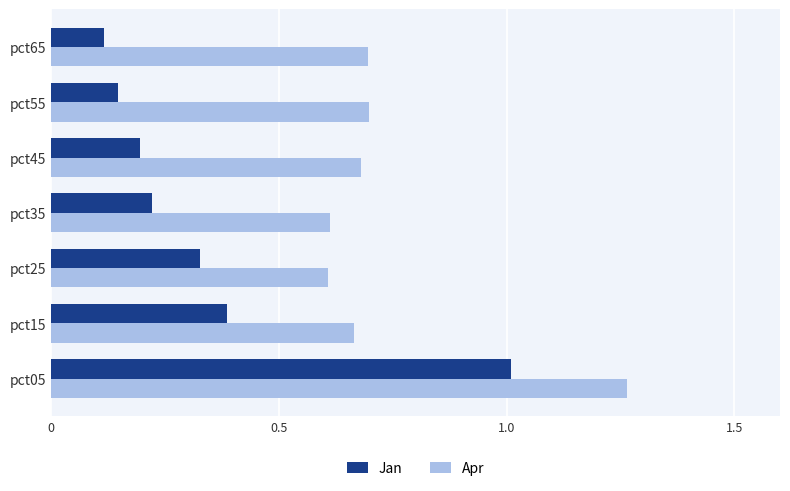

Which series has the largest total across all categories?

Apr